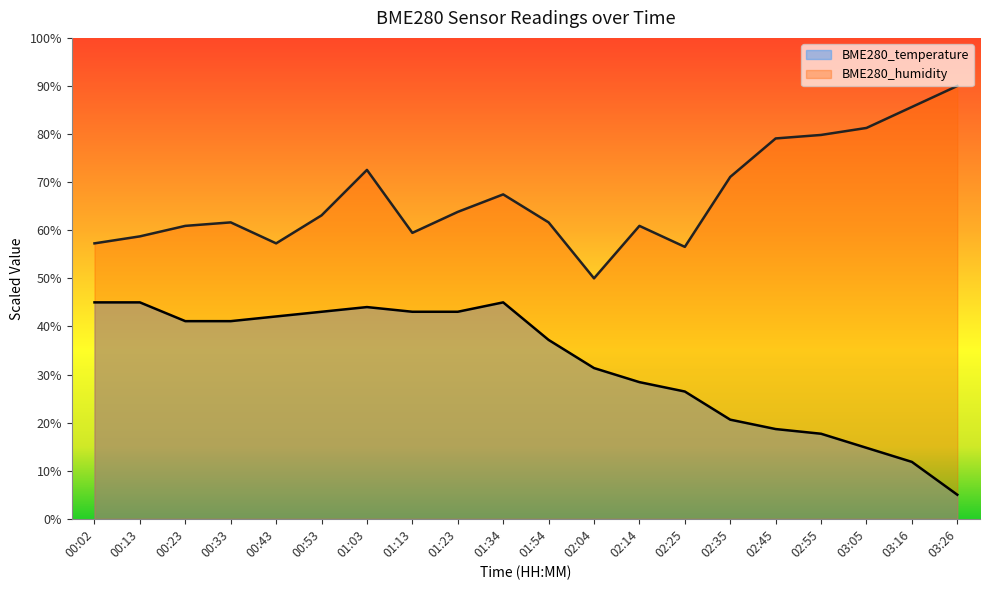

How many interior local peaks does the BME280_temperature series have?

2